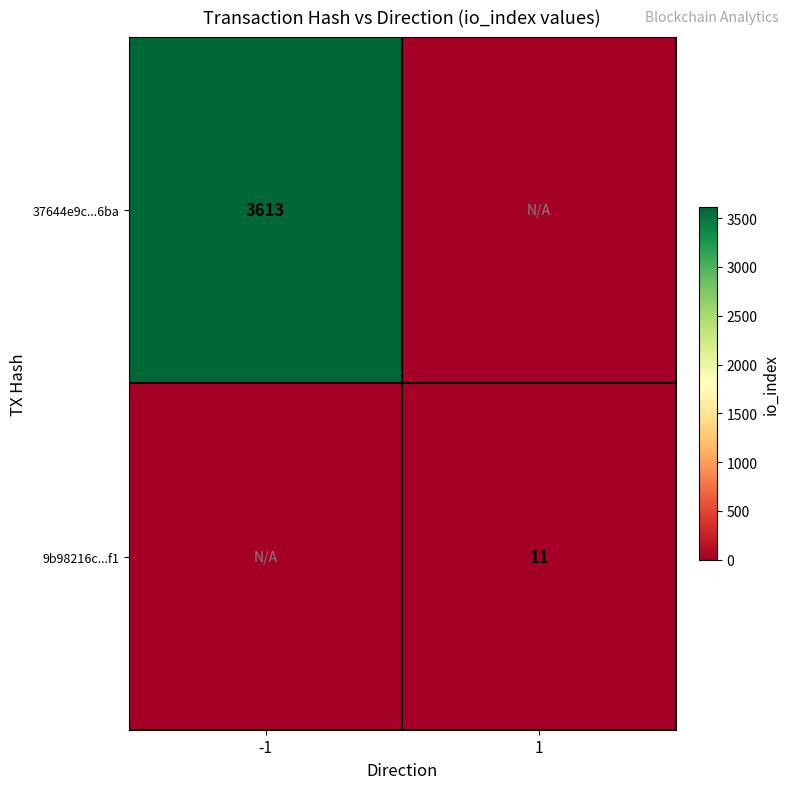

True or false: 9b98216c...f1 has a value of 20 at 1.

False